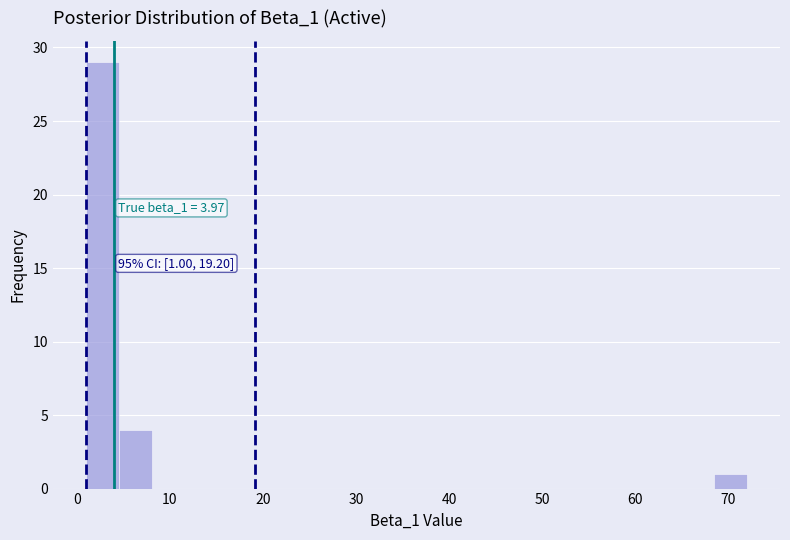

Read against the x-axis, roughly where is the centre of the tallest bar?

3